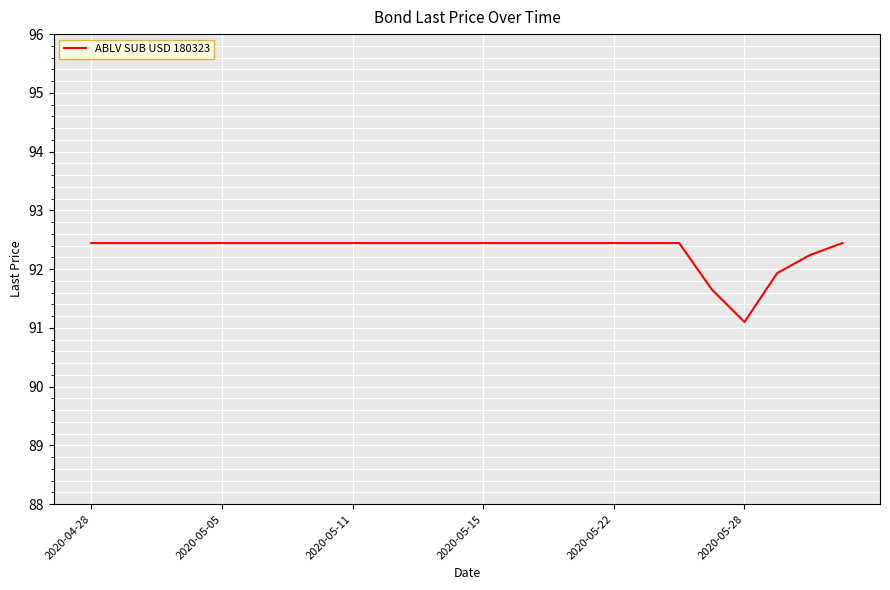

What is the difference between the maximum and minimum values?

1.3